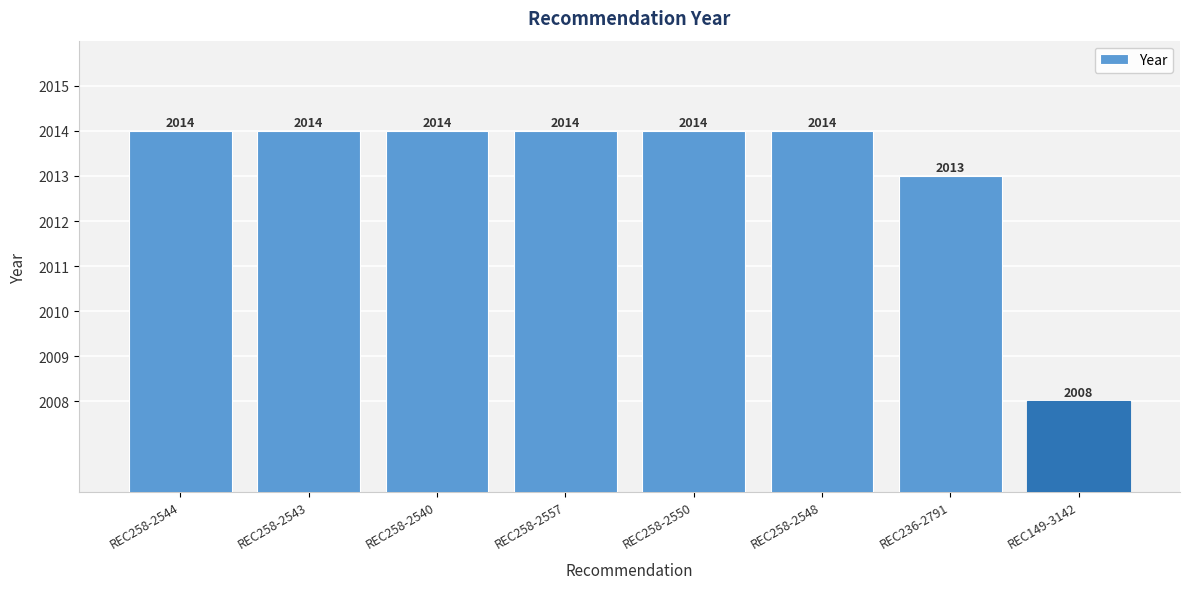

True or false: the data shows 3365 at REC258-2557.

False